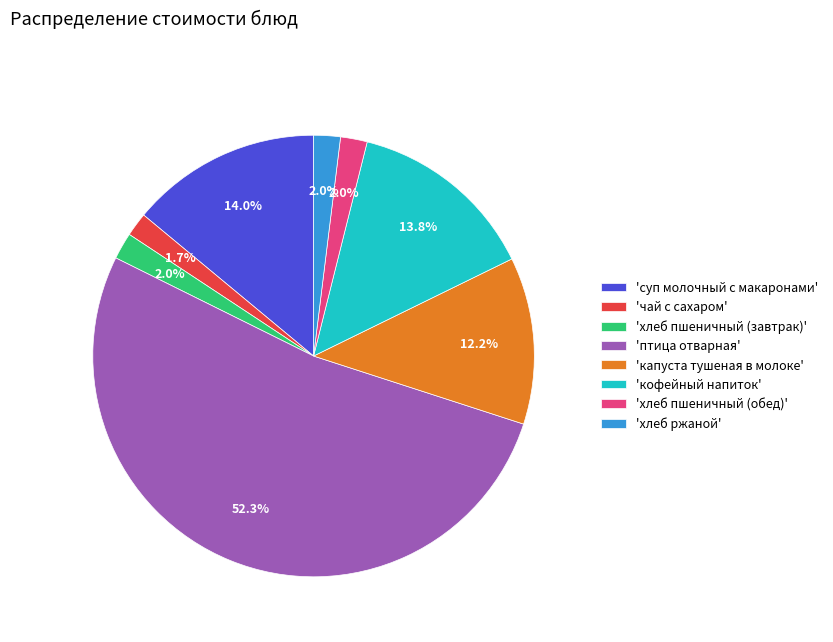

Combined, what portion of the pie is 'хлеб ржаной' and 'кофейный напиток'?

15.8%